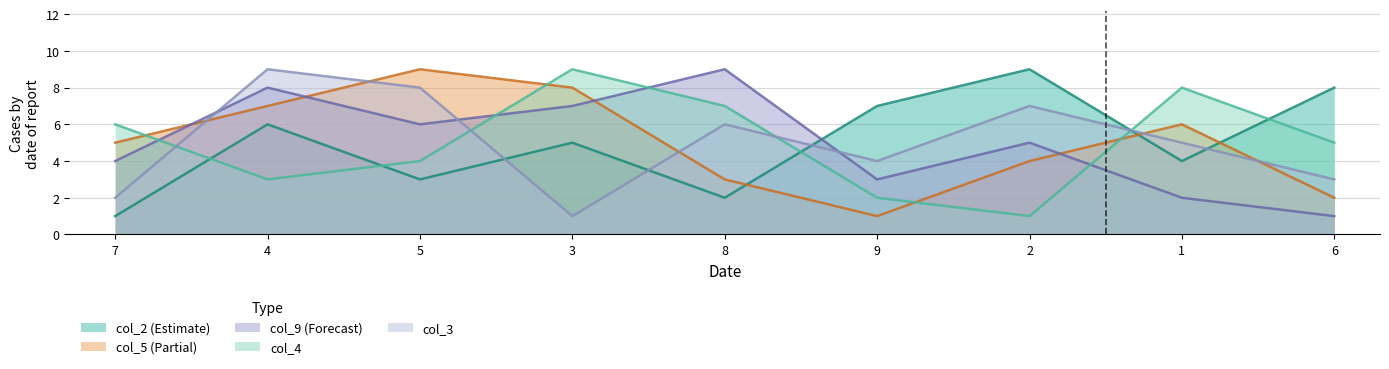

True or false: col_3 has a value of 13 at 5.

False